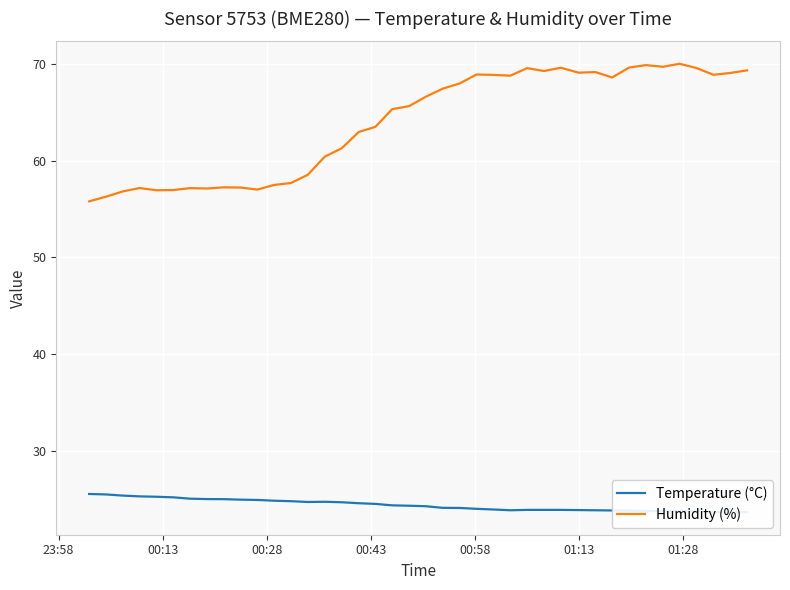

What are all the series names shown in the legend?

Temperature (°C), Humidity (%)